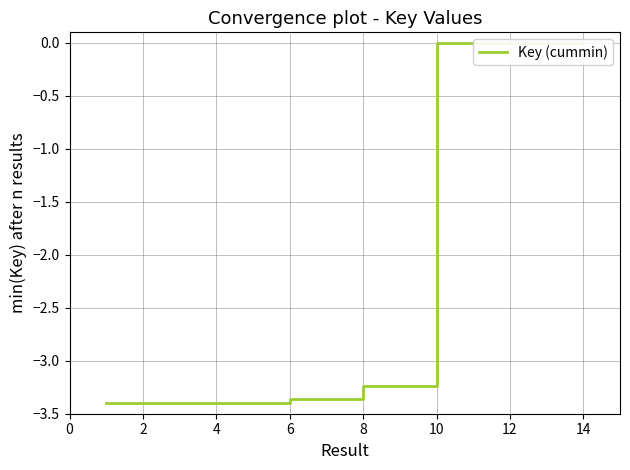

What is the sum of the values at 0 and 2?

-6.8